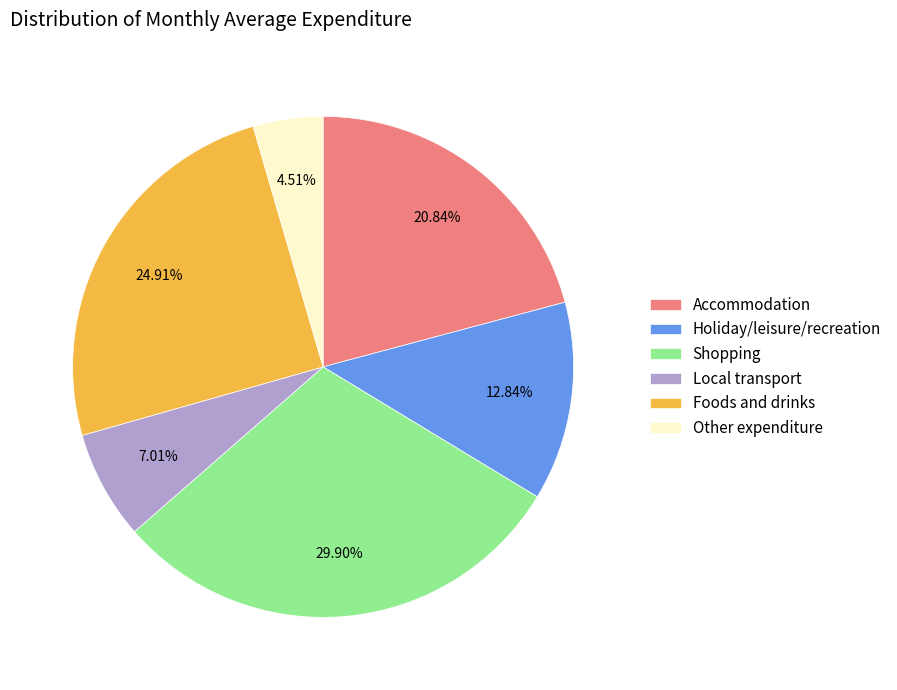

Which has a higher value, Foods and drinks or Other expenditure?

Foods and drinks